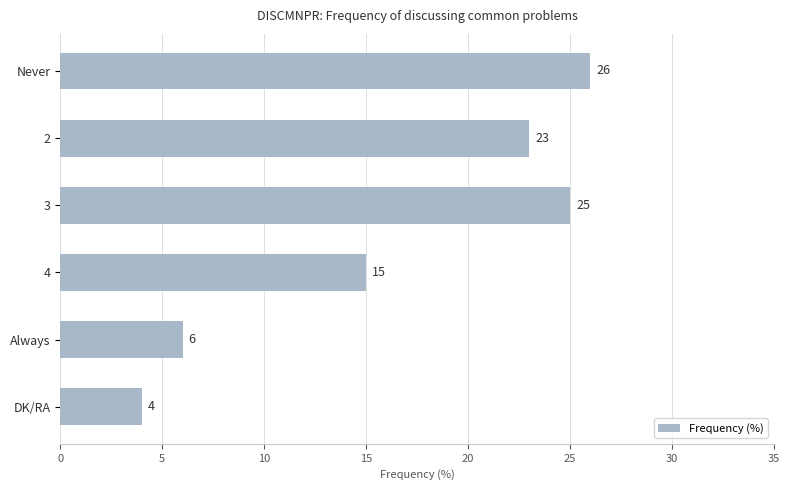

What is the smallest value displayed?

4